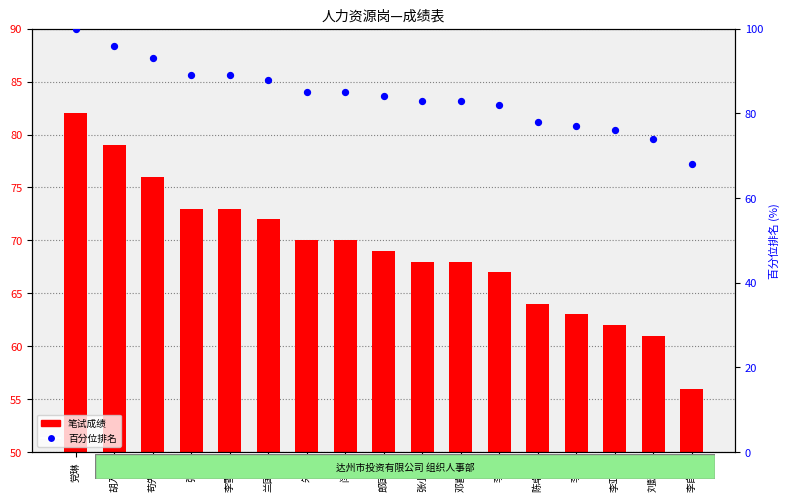

What is the total value across all series at 李亚珊?

88